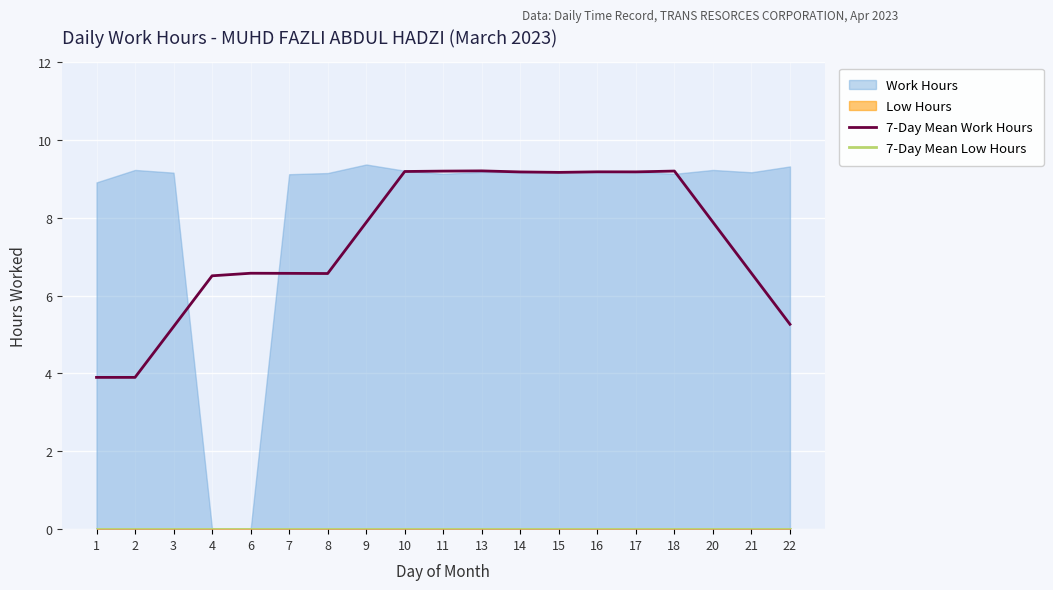

Is it true that 7-Day Mean Work Hours equals 14.8 at 10?

False